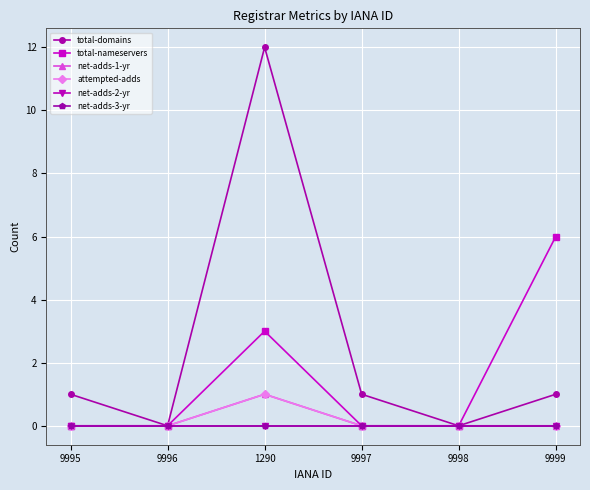

Rank the categories by total-domains value from lowest to highest.

9996, 9998, 9995, 9997, 9999, 1290